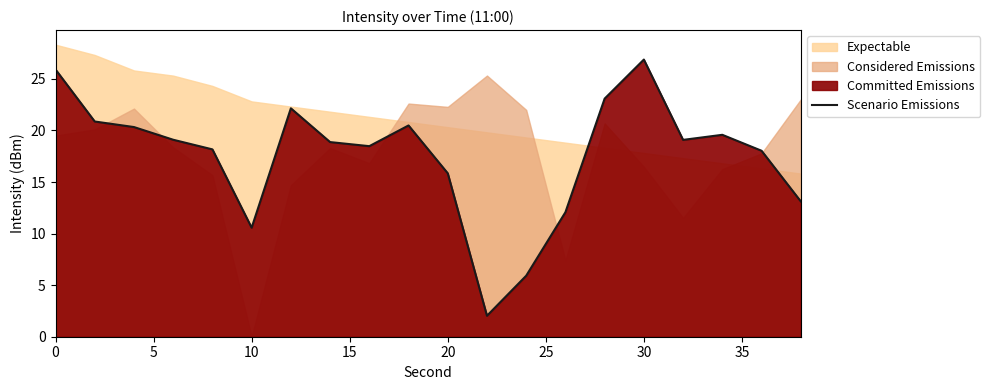

What is the value of the 13th point from the left?

5.9